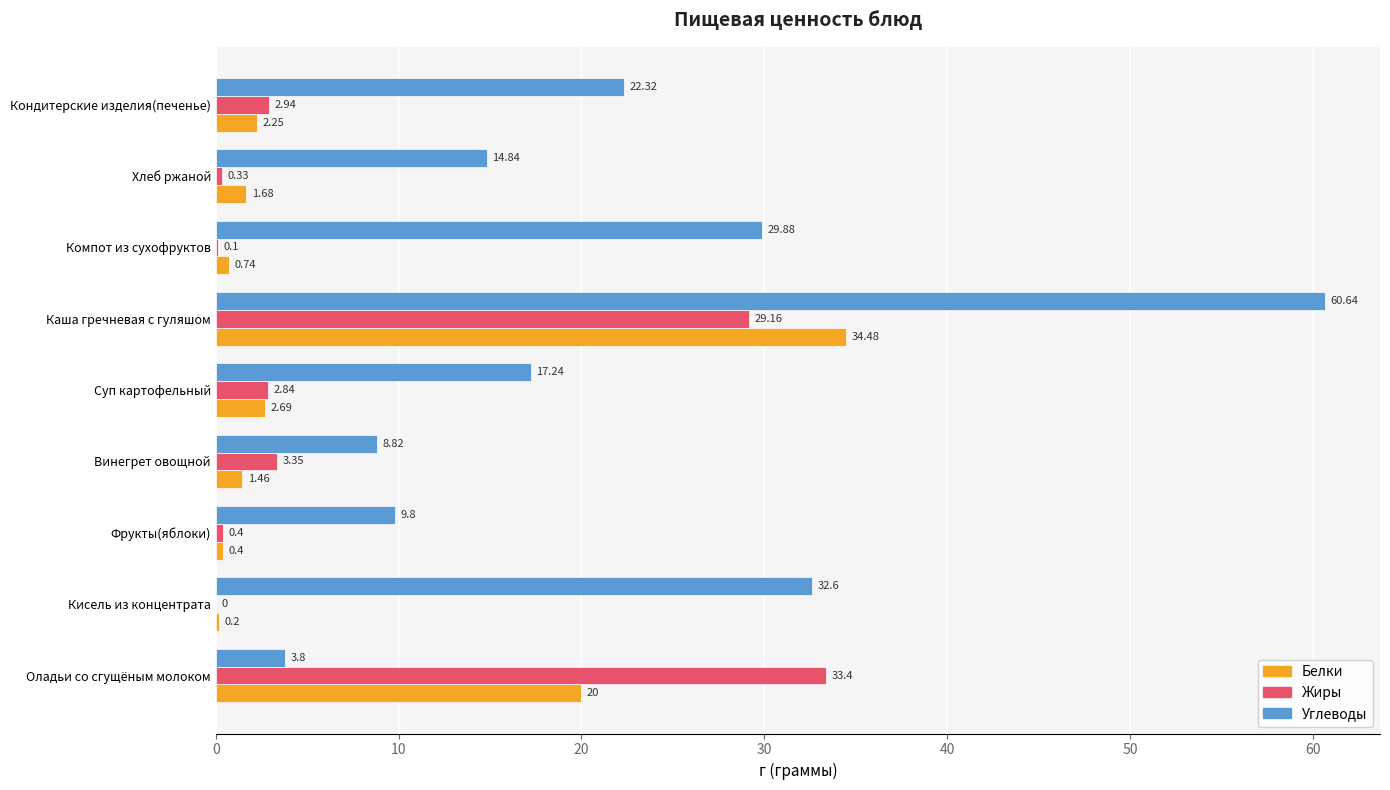

Which category has the highest value across all series?

Каша гречневая с гуляшом